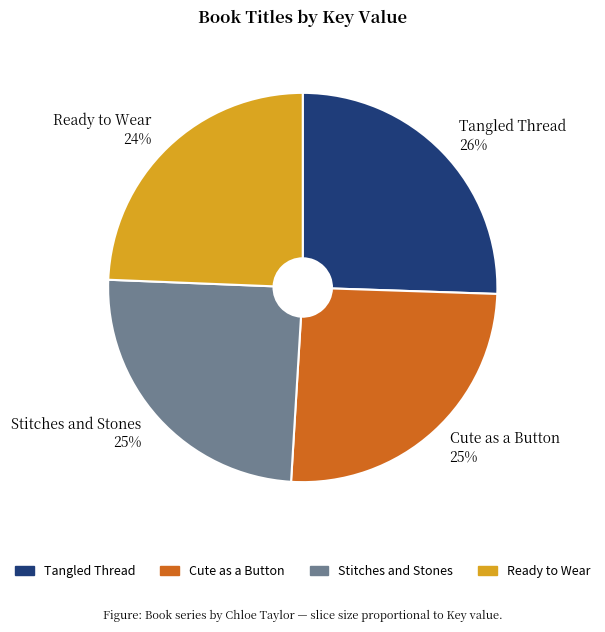

The Cute as a Button slice represents 33% of the pie. True or false?

False